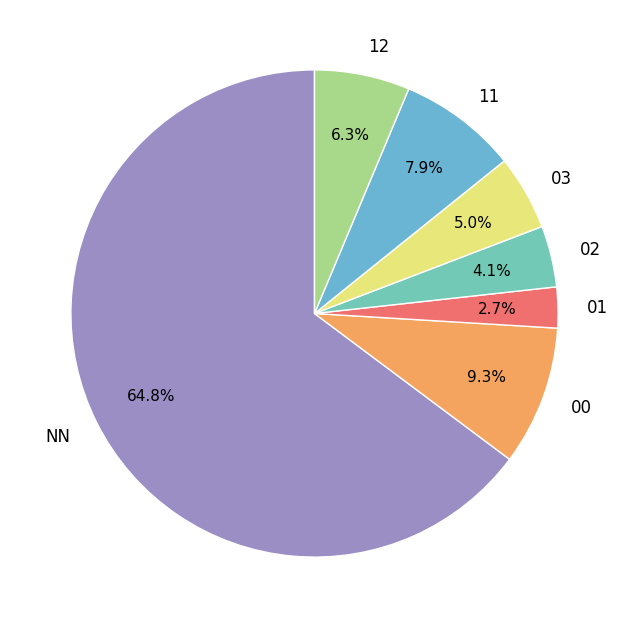

Rank the categories by value from lowest to highest.

01, 02, 03, 12, 11, 00, NN